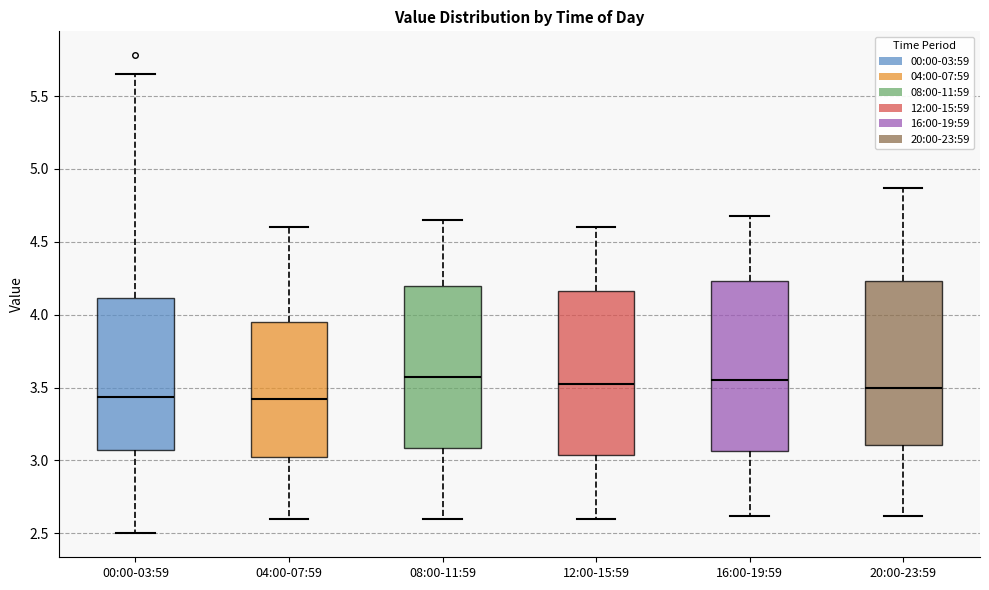

Where is the lower edge of the box for 00:00-03:59 on the y-axis? The values are not printed on the chart, so give them approximately, as read against the axis.

3.05